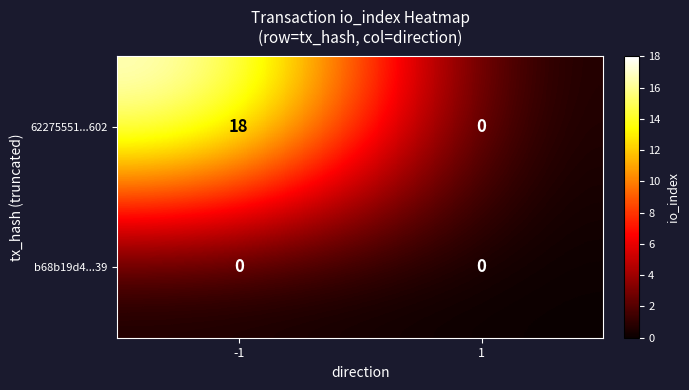

Reading left to right, list all the values displayed in this chart.

62275551...602: 18	0
b68b19d4...39: 0	0